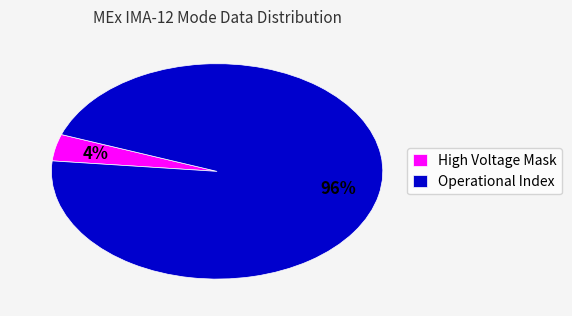

To the nearest percent, what percentage of the pie is Operational Index?

96%